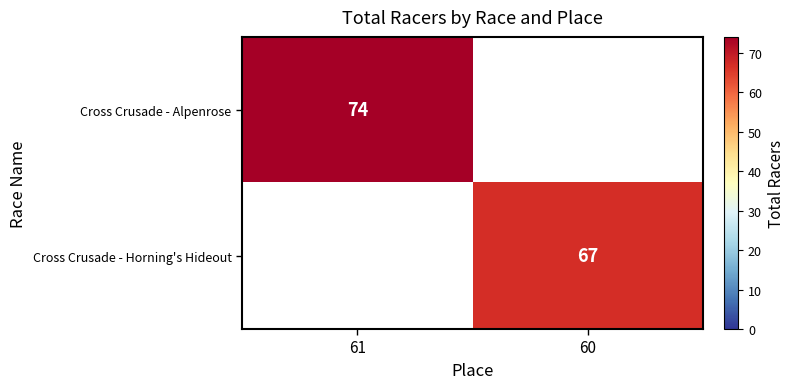

The value of Cross Crusade - Horning's Hideout at 60 is 67. True or false?

True